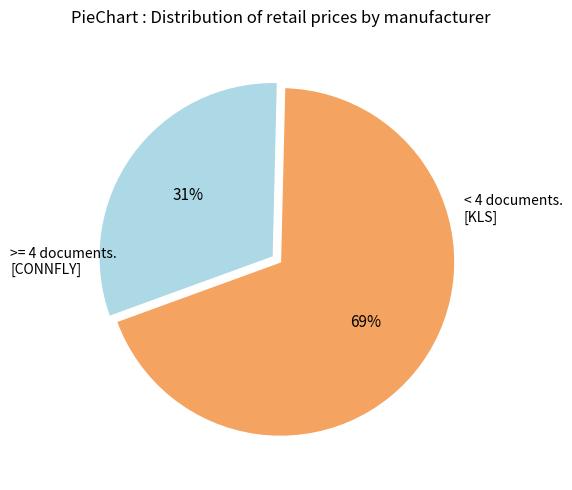

To the nearest percent, what is the difference between the largest and smallest slice percentages?

38%